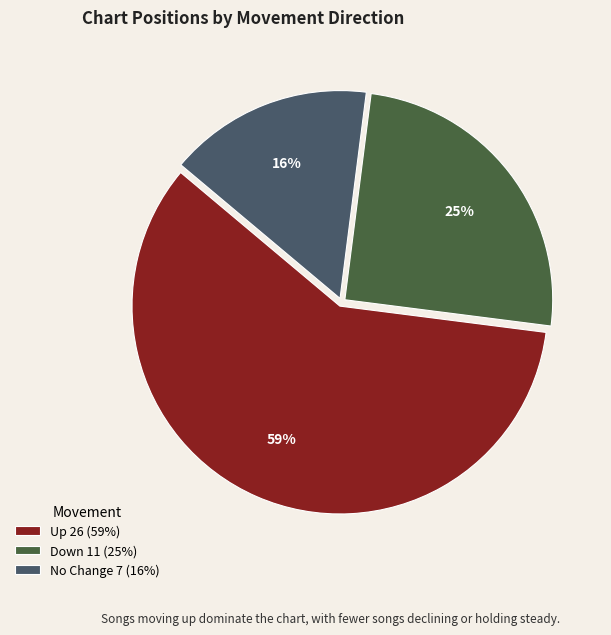

Is it true that Down 11 (25%) is 34% of the pie?

False